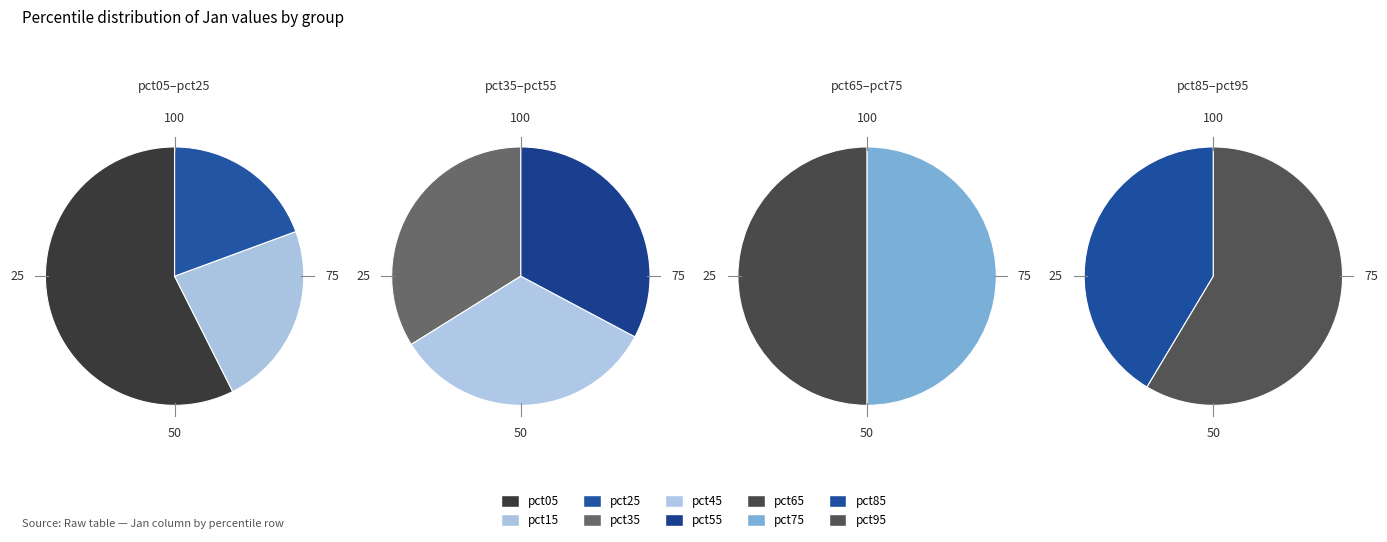

How many slices are in this pie chart?

10